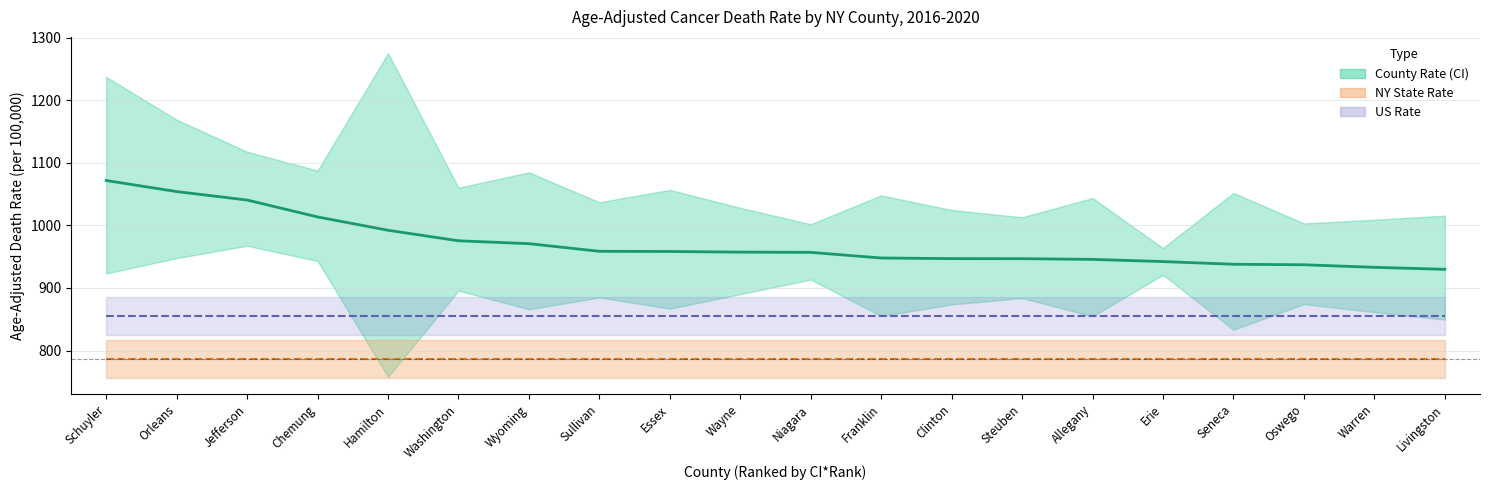

List the labels in order of value, largest first.

Schuyler, Orleans, Jefferson, Chemung, Hamilton, Washington, Wyoming, Sullivan, Essex, Wayne, Niagara, Franklin, Clinton, Steuben, Allegany, Erie, Seneca, Oswego, Warren, Livingston